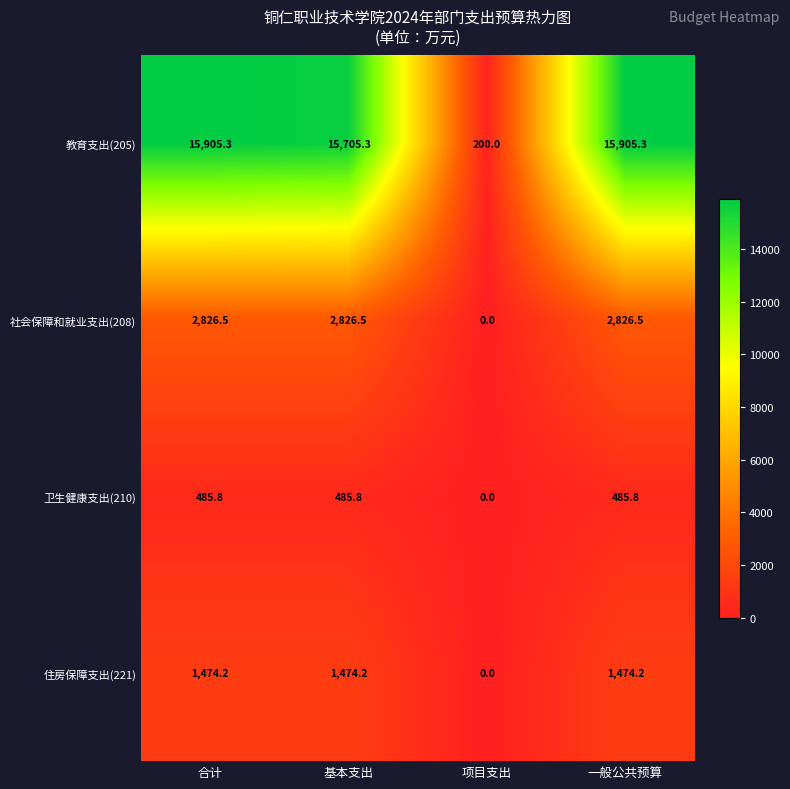

What is the difference between the maximum and minimum values in the 社会保障和就业支出(208) series?

2826.5